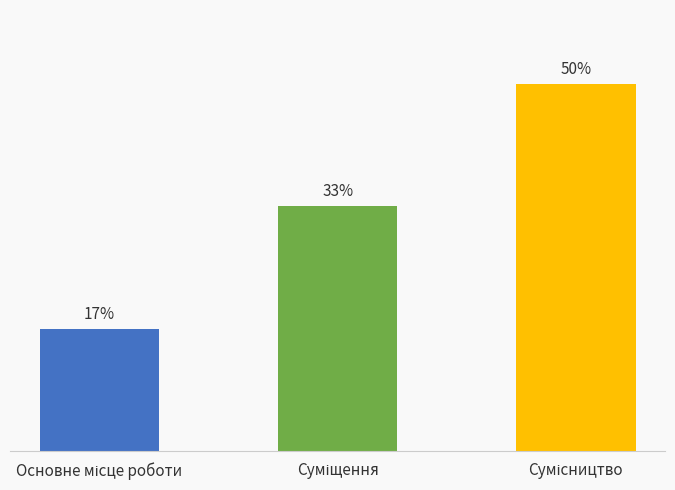

Reading right to left, list all the values displayed in this chart.

50.0	33.3	16.7